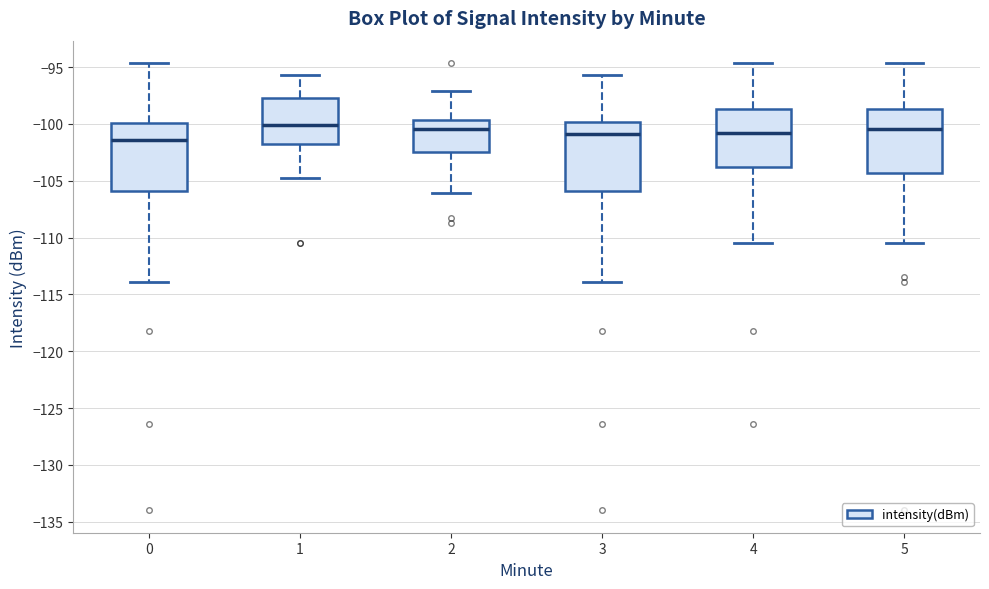

Reading left to right, transcribe this box plot: for each box, give where its median line is, the range the box spans, and where its two whiskers end, as read against the y-axis. The values are not printed on the chart, so give them approximately, as read against the axis.

0: median -101.5, box -106.0 to -100.0, whiskers -114.0 to -94.5
1: median -100.0, box -101.5 to -98.0, whiskers -105.0 to -95.5
2: median -100.5, box -102.5 to -99.5, whiskers -106.0 to -97.0
3: median -101.0, box -106.0 to -100.0, whiskers -114.0 to -95.5
4: median -101.0, box -104.0 to -98.5, whiskers -110.5 to -94.5
5: median -100.5, box -104.5 to -98.5, whiskers -110.5 to -94.5